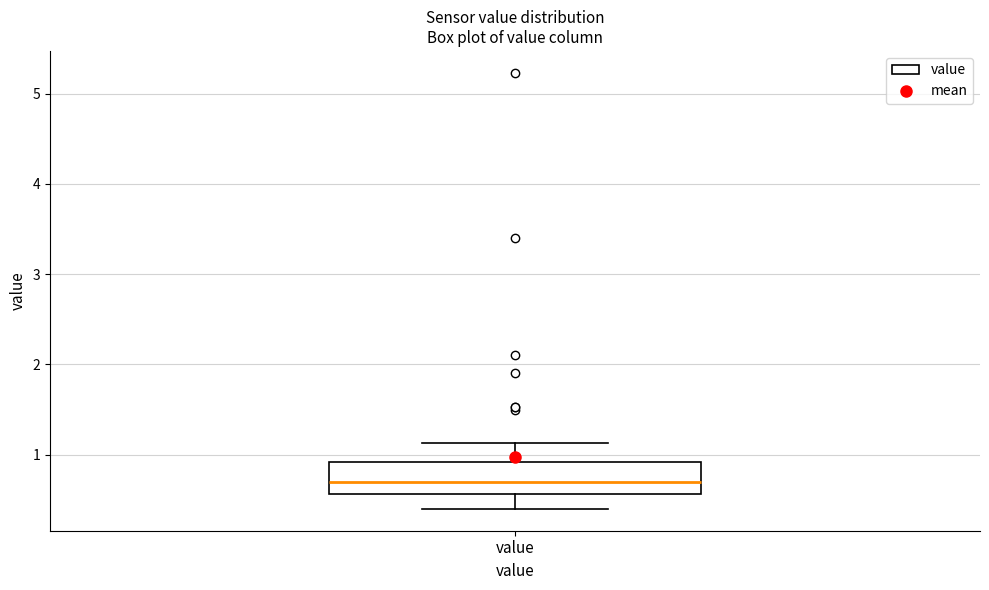

Transcribe this box plot: give where the median line is, the range the box spans, and where the two whiskers end, as read against the y-axis. The values are not printed on the chart, so give them approximately, as read against the axis.

median 0.7, box 0.6 to 0.9, whiskers 0.4 to 1.1